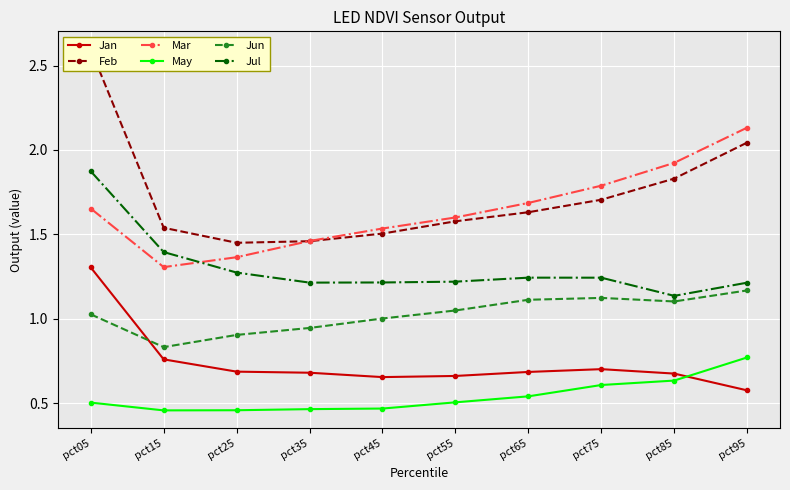

What is the average value of the Jul series?

1.3